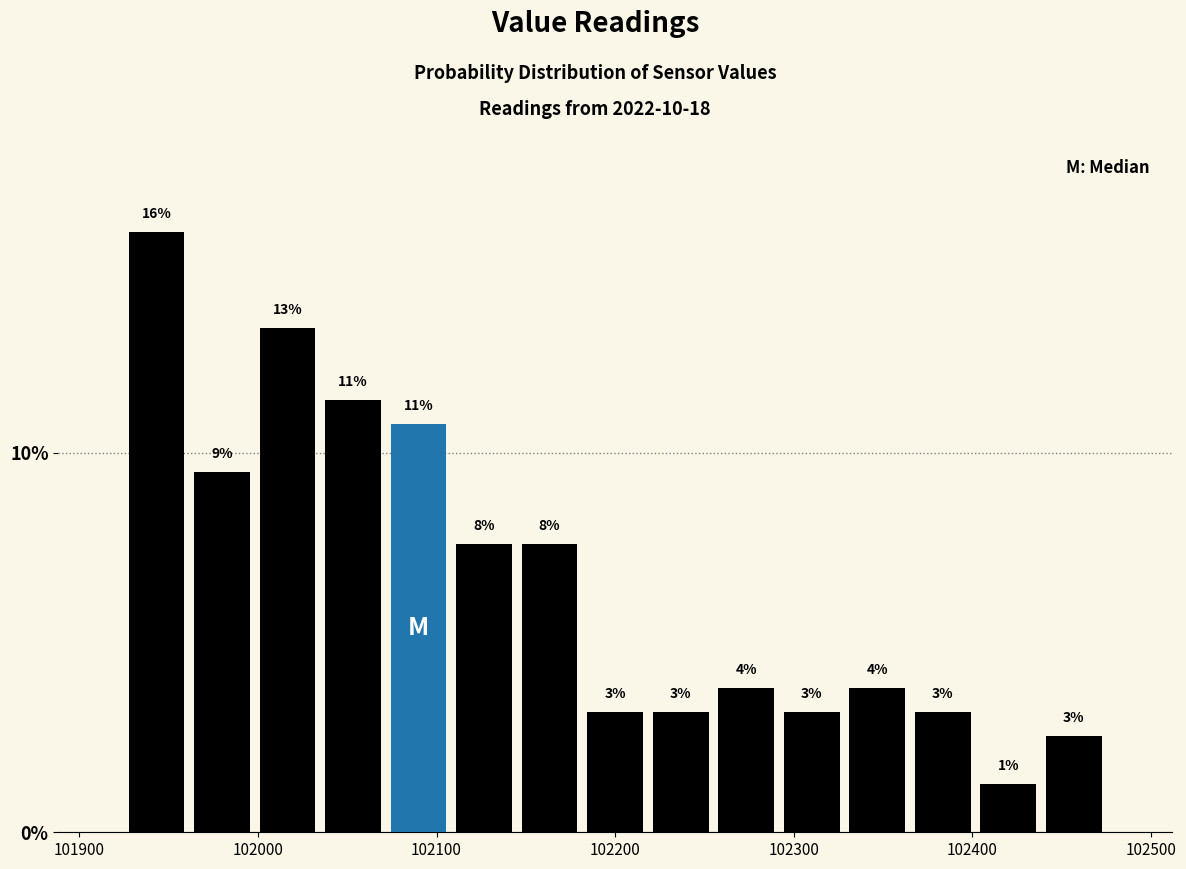

Around what value on the x-axis is the tallest bar? Give the approximate position of its centre, as read against the axis.

101940